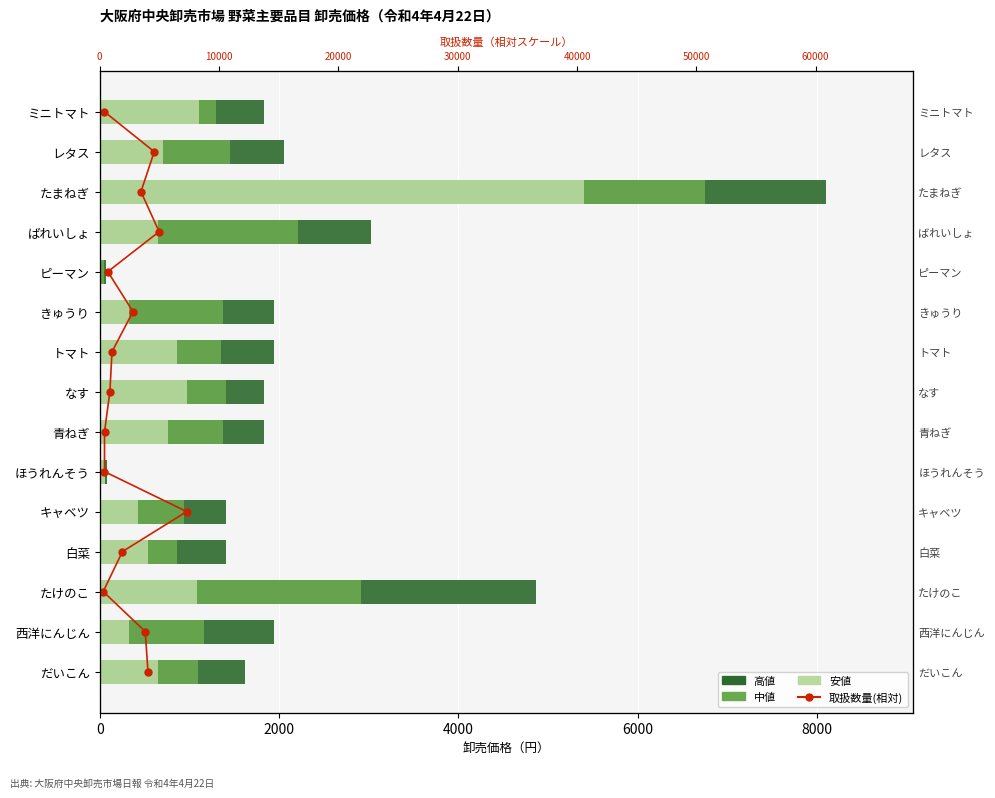

What is the total value across all series at 6000?

2811